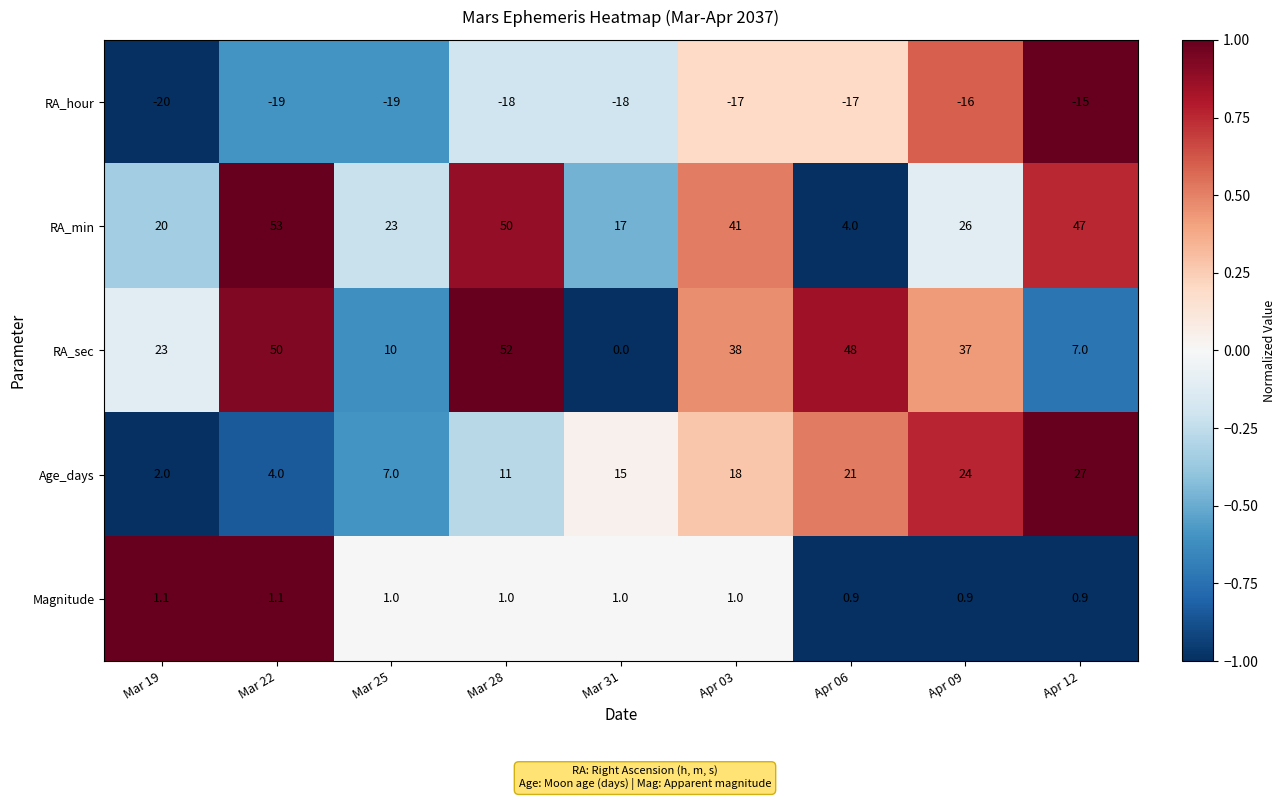

Count the number of categories in the chart.

9